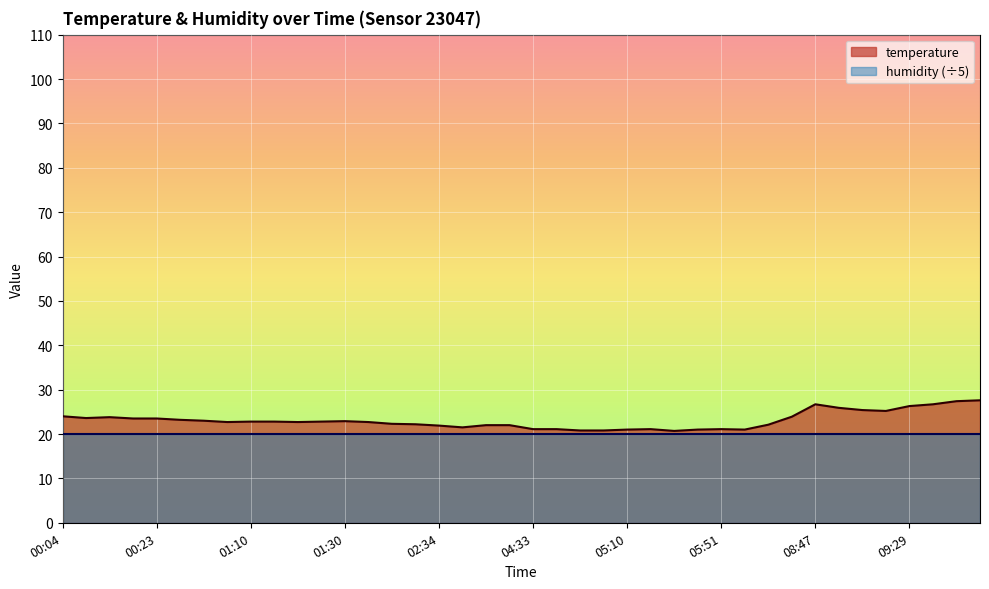

Rank the categories by value from highest to lowest.

09:49, 09:41, 08:47, 09:37, 09:29, 08:51, 08:59, 09:22, 00:04, 08:34, 00:09, 00:06, 00:21, 00:23, 00:36, 00:45, 01:30, 01:10, 01:13, 01:28, 00:55, 01:23, 01:33, 01:55, 02:04, 08:25, 03:30, 03:35, 02:34, 03:08, 04:33, 04:40, 05:17, 05:51, 05:10, 05:34, 08:20, 05:00, 05:07, 05:32